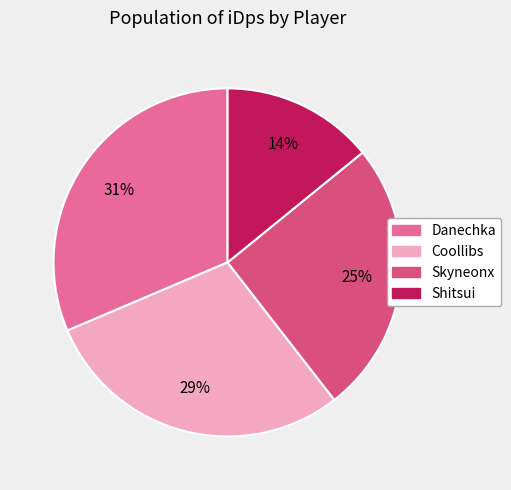

What is the largest slice in the pie chart?

Danechka